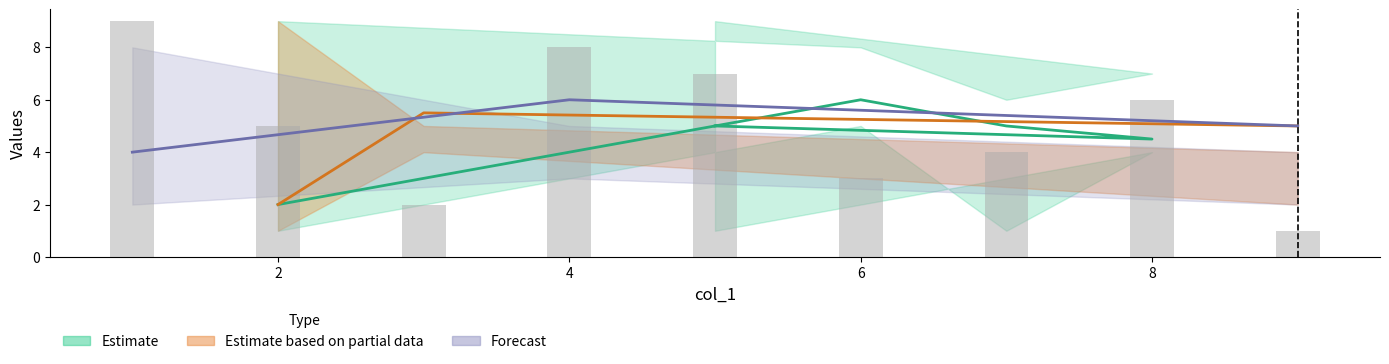

Which has a higher value, 7 or 4?

7